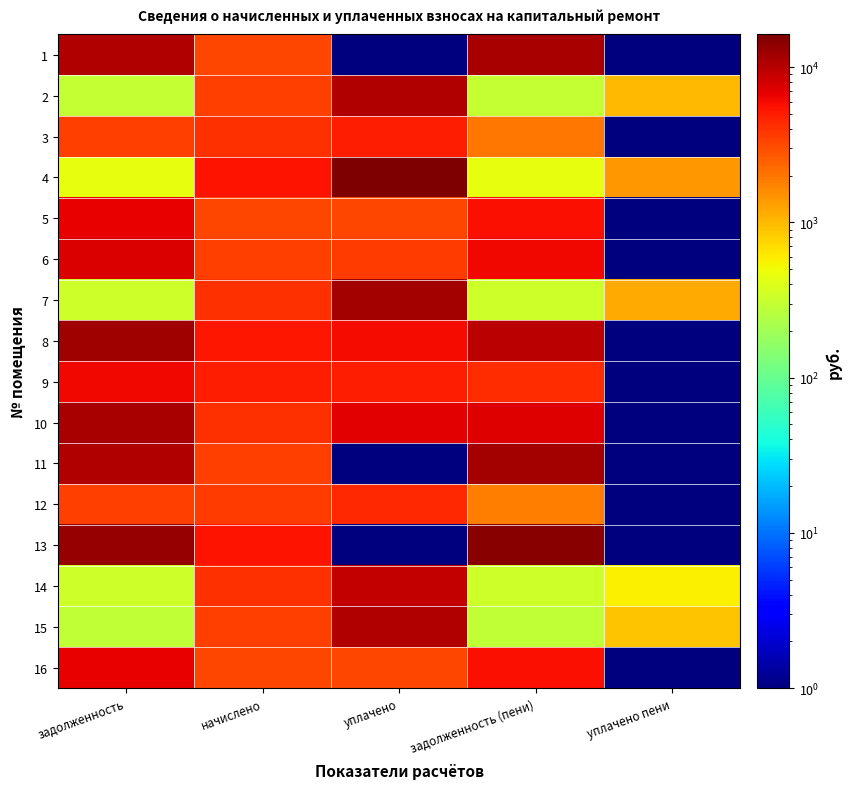

Rank the series by their maximum value, from lowest to highest.

12, 3, 9, 5, 16, 6, 14, 15, 2, 10, 1, 11, 7, 8, 13, 4